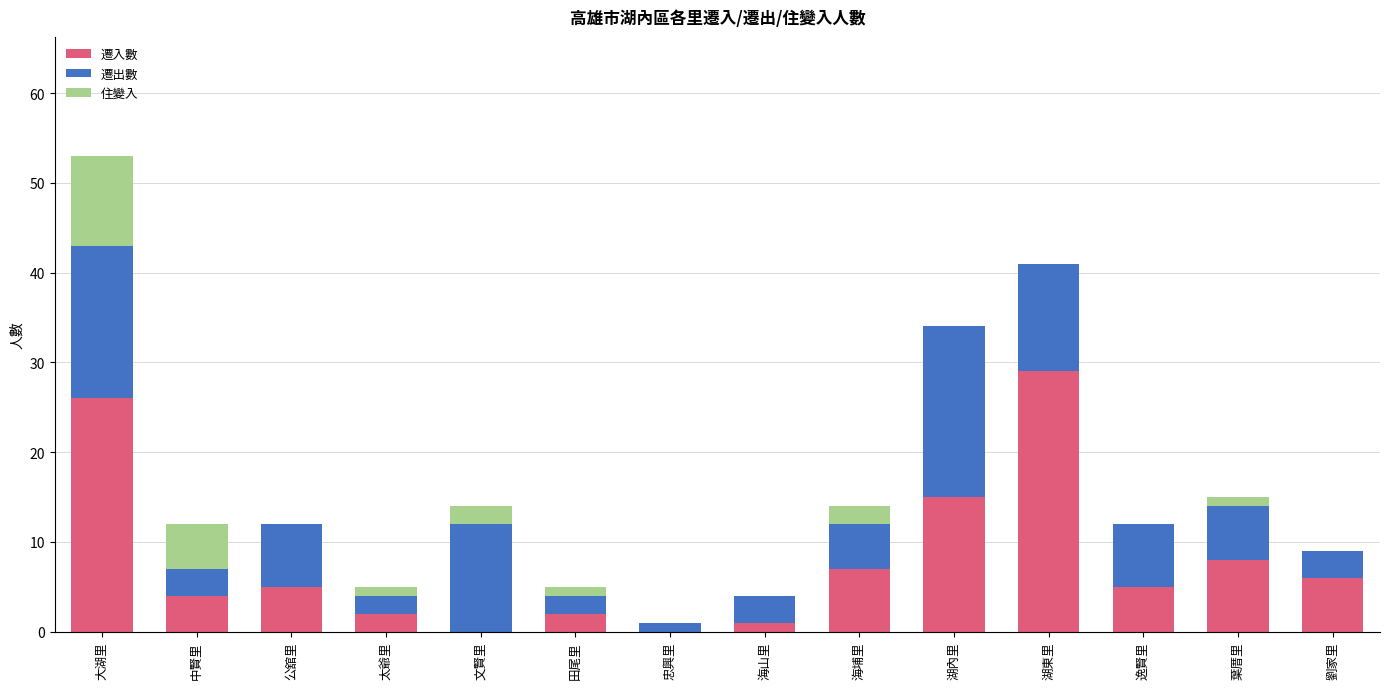

At which label is 遷入數 closest to 14?

湖內里